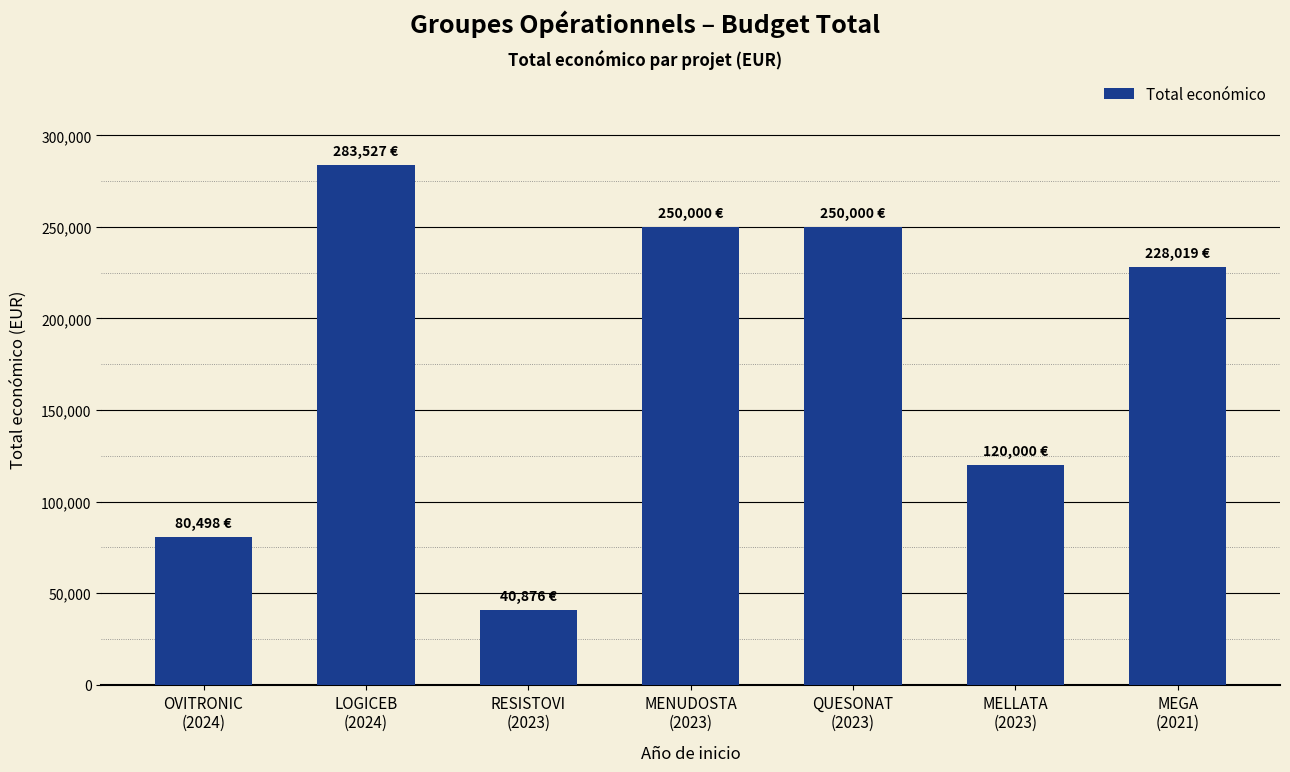

What is the difference between the values at RESISTOVI
(2023) and MEGA
(2021)?

187143